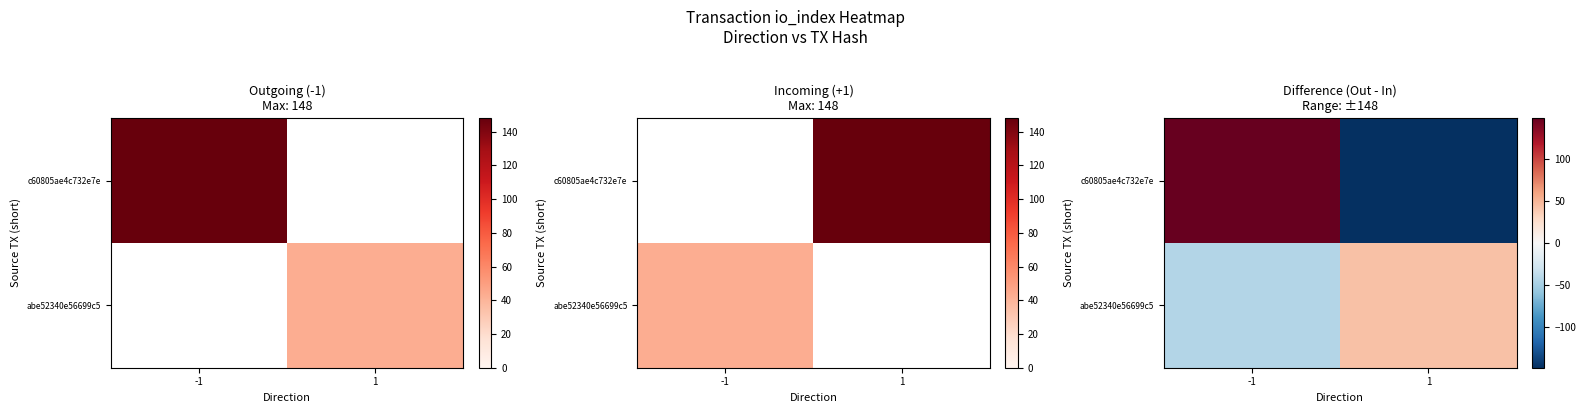

List the labels in order of abe52340e56699c5 value, largest first.

1, -1